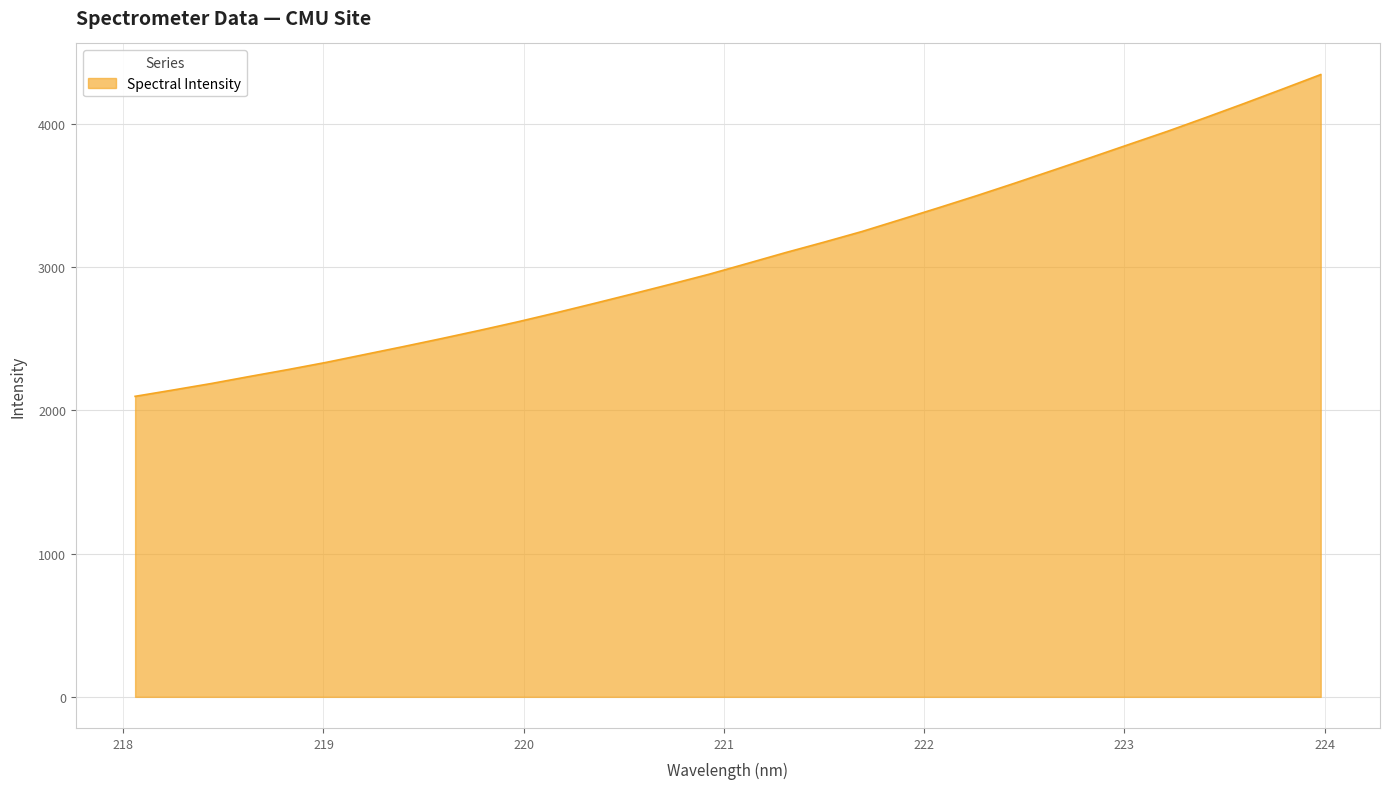

What is the difference between the maximum and minimum values?

2245.1